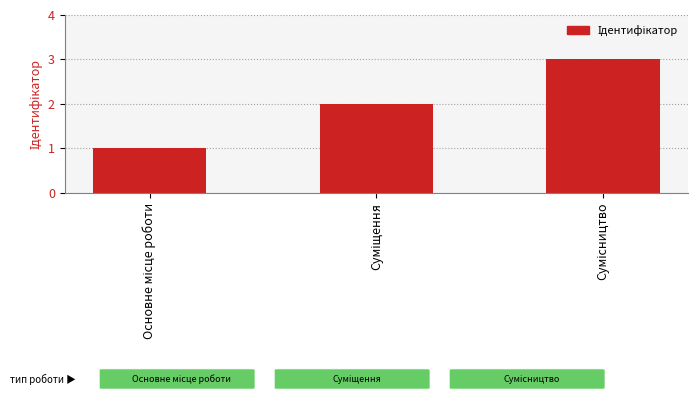

What is the sum of all values?

6